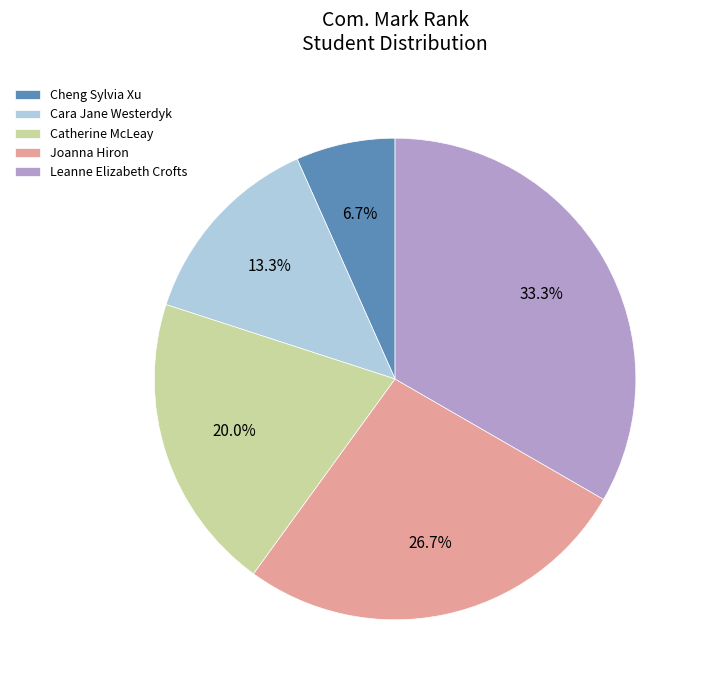

Which has a higher value, Joanna Hiron or Cheng Sylvia Xu?

Joanna Hiron